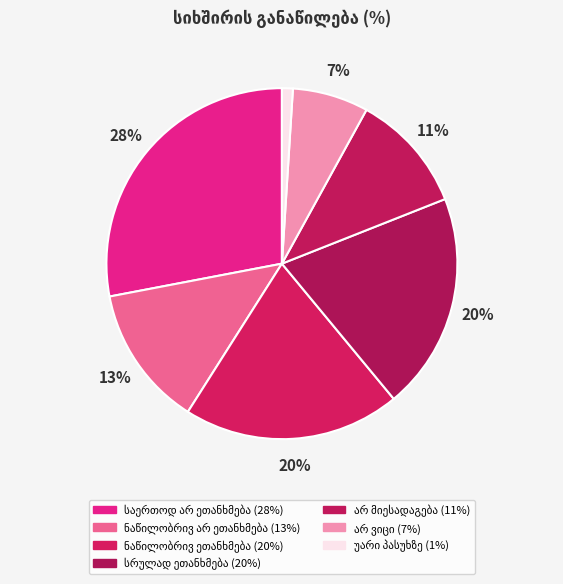

Combined, what portion of the pie is საერთოდ არ ეთანხმება and სრულად ეთანხმება?

48.0%